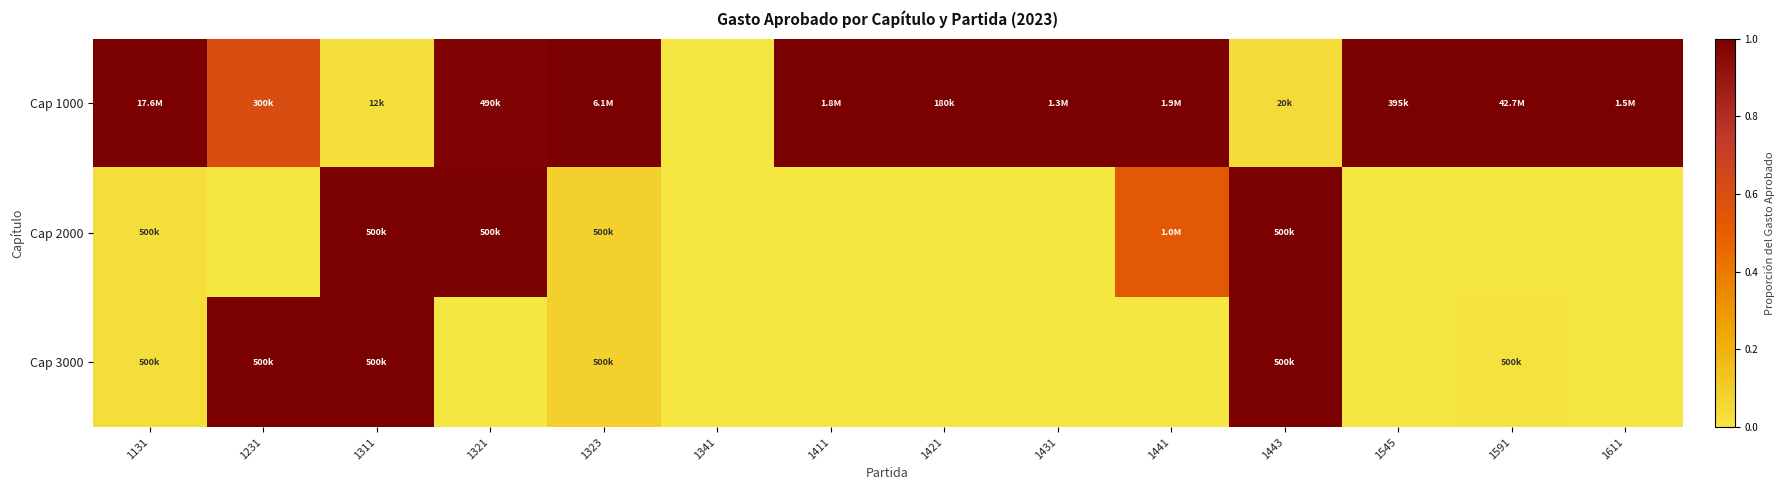

Rank the series at 1431 from highest to lowest value.

Cap 1000, Cap 2000, Cap 3000